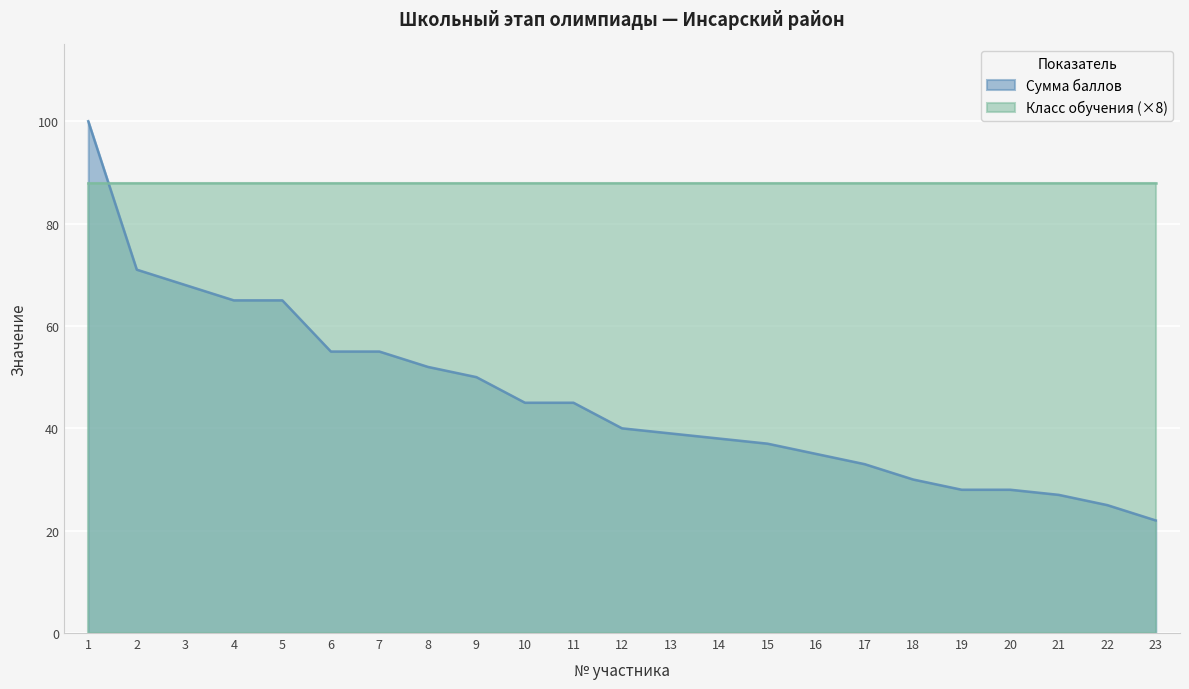

What is the value of the 7th point from the left?

55